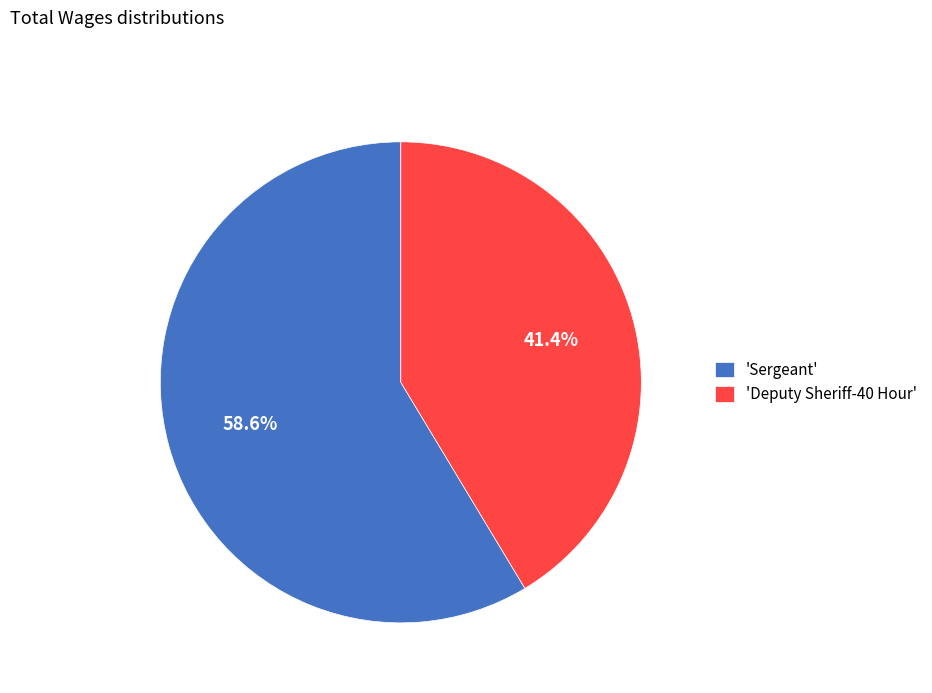

Between 'Deputy Sheriff-40 Hour' and 'Sergeant', which is larger?

'Sergeant'